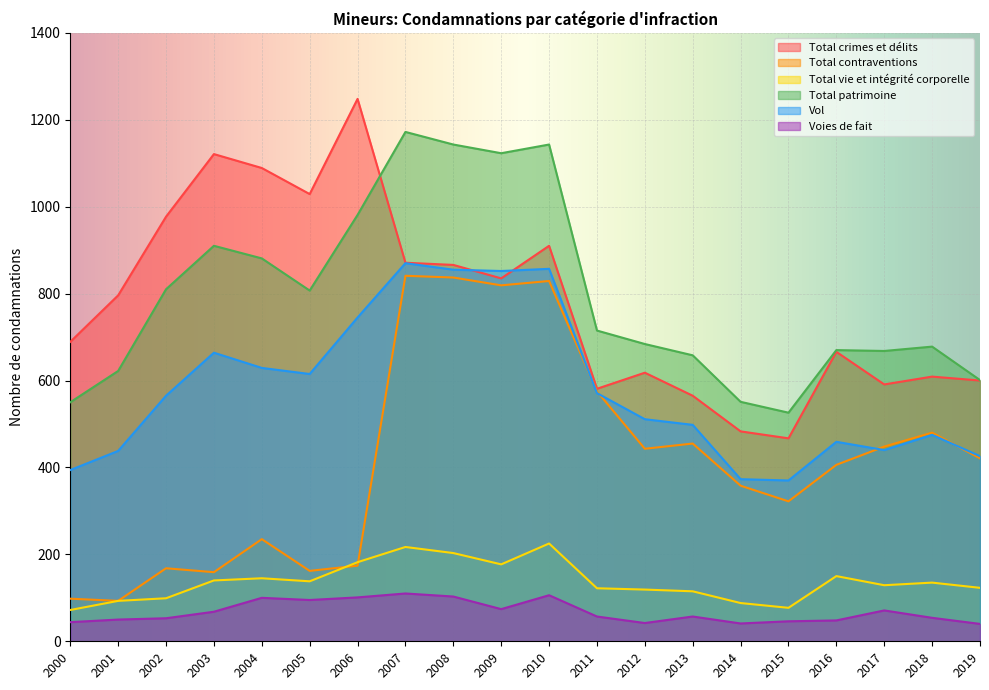

Between 2011 and 2013, which series saw the biggest shift?

Total contraventions